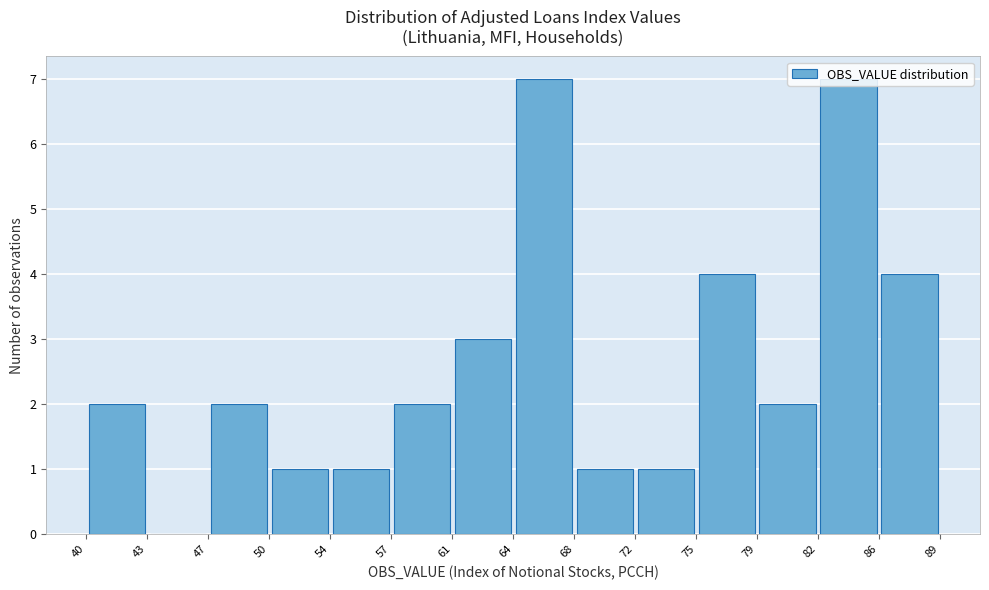

Reading left to right, transcribe this chart: for each bar, give the range it covers on the x-axis and its height. The values are not printed on the chart, so give them approximately, as read against the axis.

40 to 43: 2
43 to 47: 0
47 to 50: 2
50 to 54: 1
54 to 57: 1
57 to 61: 2
61 to 64: 3
64 to 68: 7
68 to 72: 1
72 to 75: 1
75 to 79: 4
79 to 82: 2
82 to 86: 7
86 to 89: 4